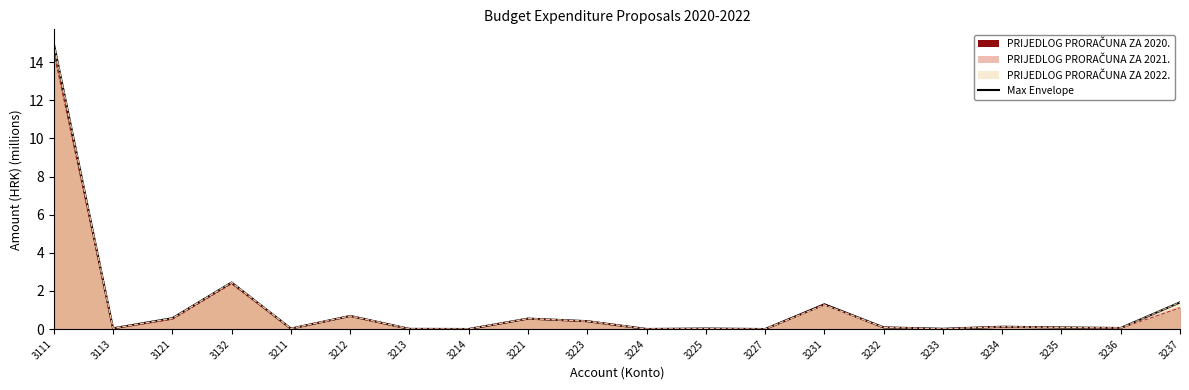

The chart shows a value of 0.0 at 3225. True or false?

False